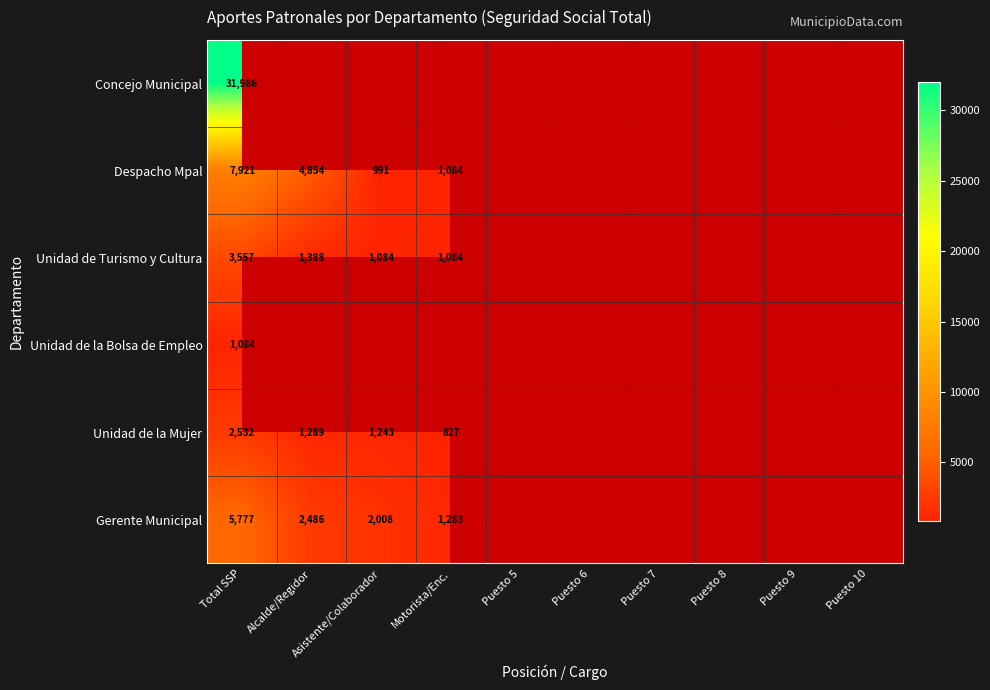

How many categories are shown in the chart?

10